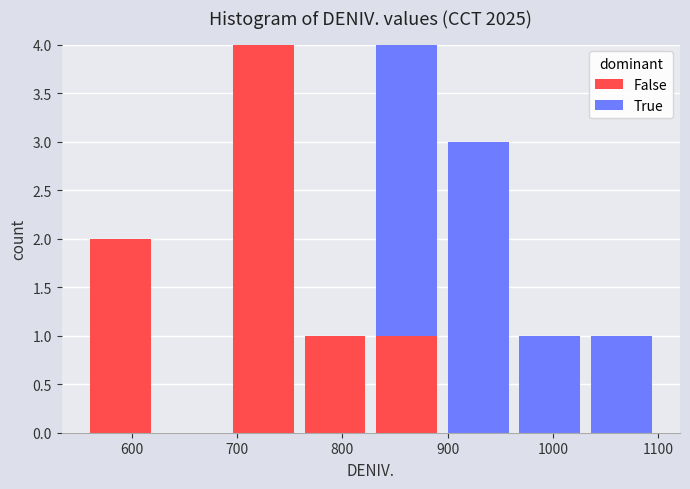

Reading left to right, transcribe this chart: for each stacked bar, give the range it covers on the x-axis and its total height. Neither the bar edges nor the heights are printed on the chart, so give them approximately, as read against the axes.

555 to 623: 2
623 to 691: 0
691 to 759: 4
759 to 827: 1
827 to 895: 4
895 to 963: 3
963 to 1031: 1
1031 to 1099: 1